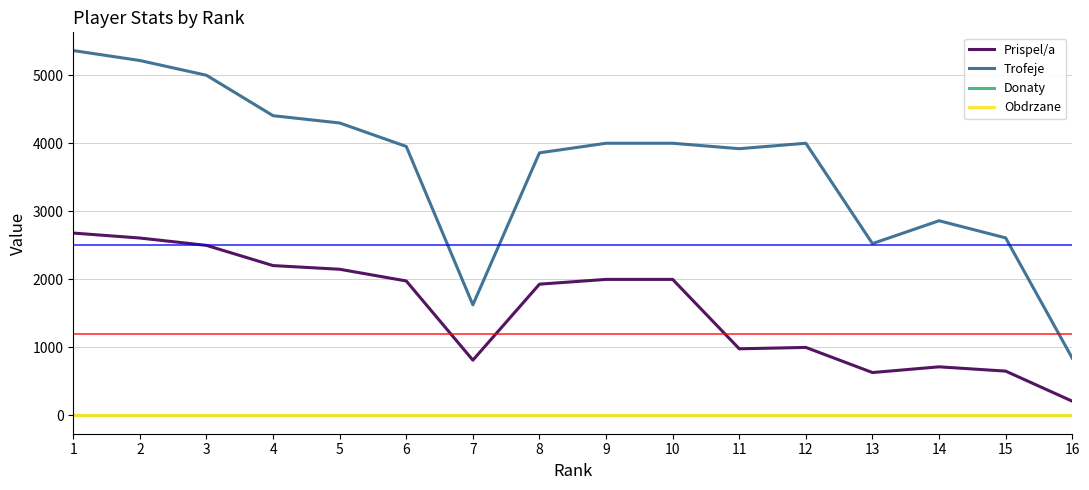

Which series has the largest range (max minus min)?

Trofeje